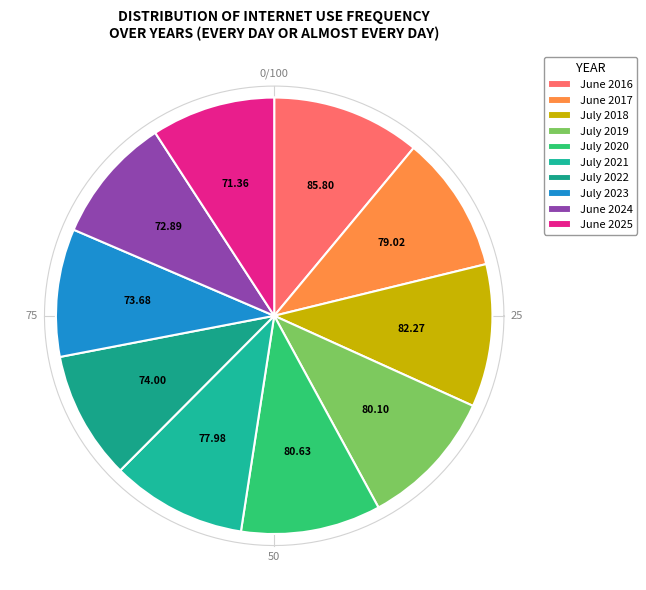

Which category has the biggest portion of the pie?

June 2016